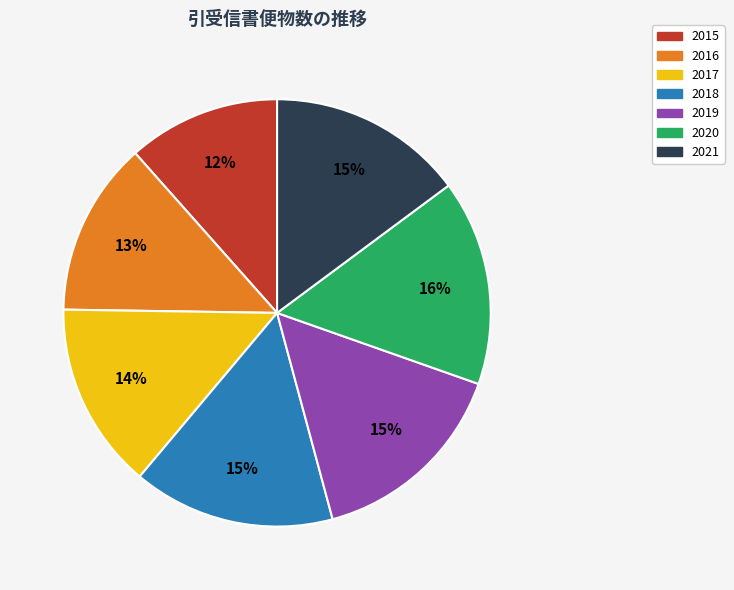

How many slices are in this pie chart?

7